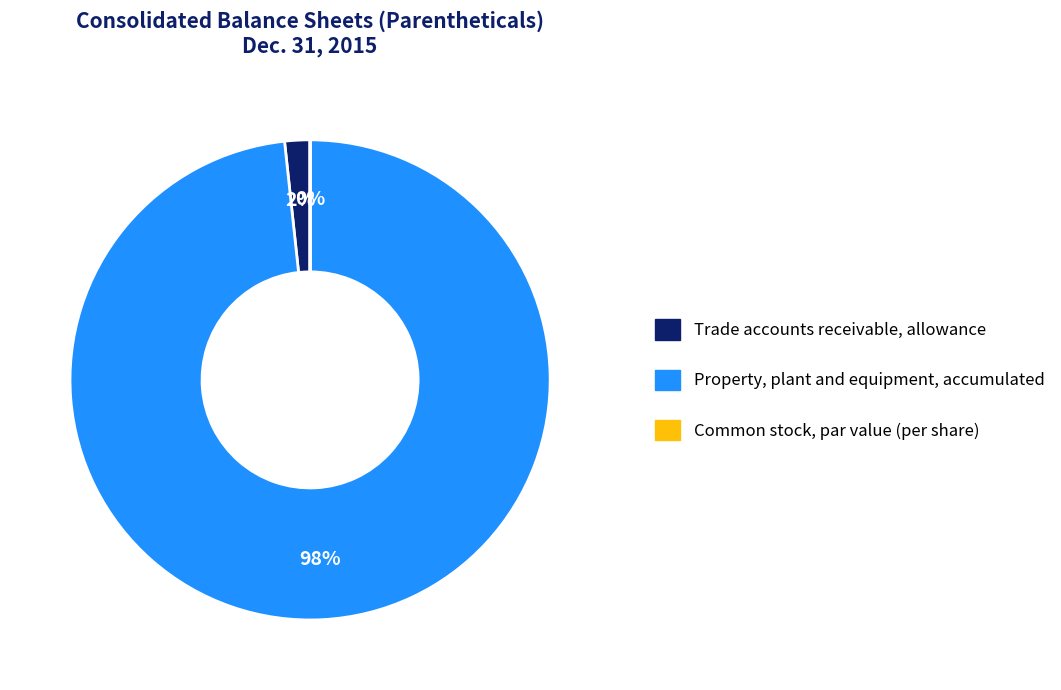

Which slice is the largest?

Property, plant and equipment, accumulated